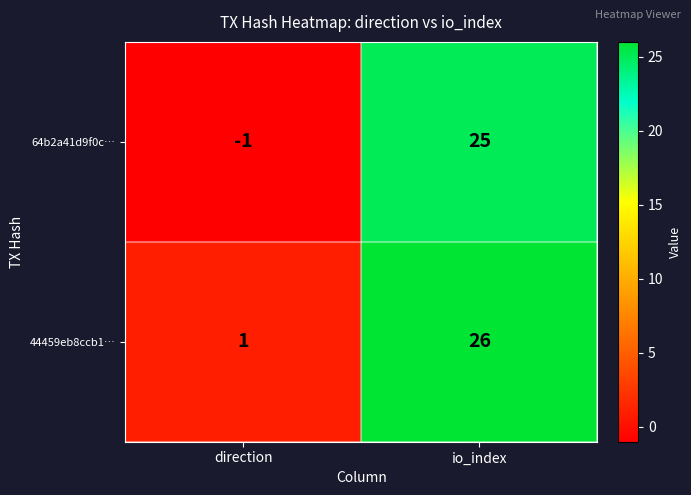

What is the sum of the 64b2a41d9f0c… values at io_index and direction?

24